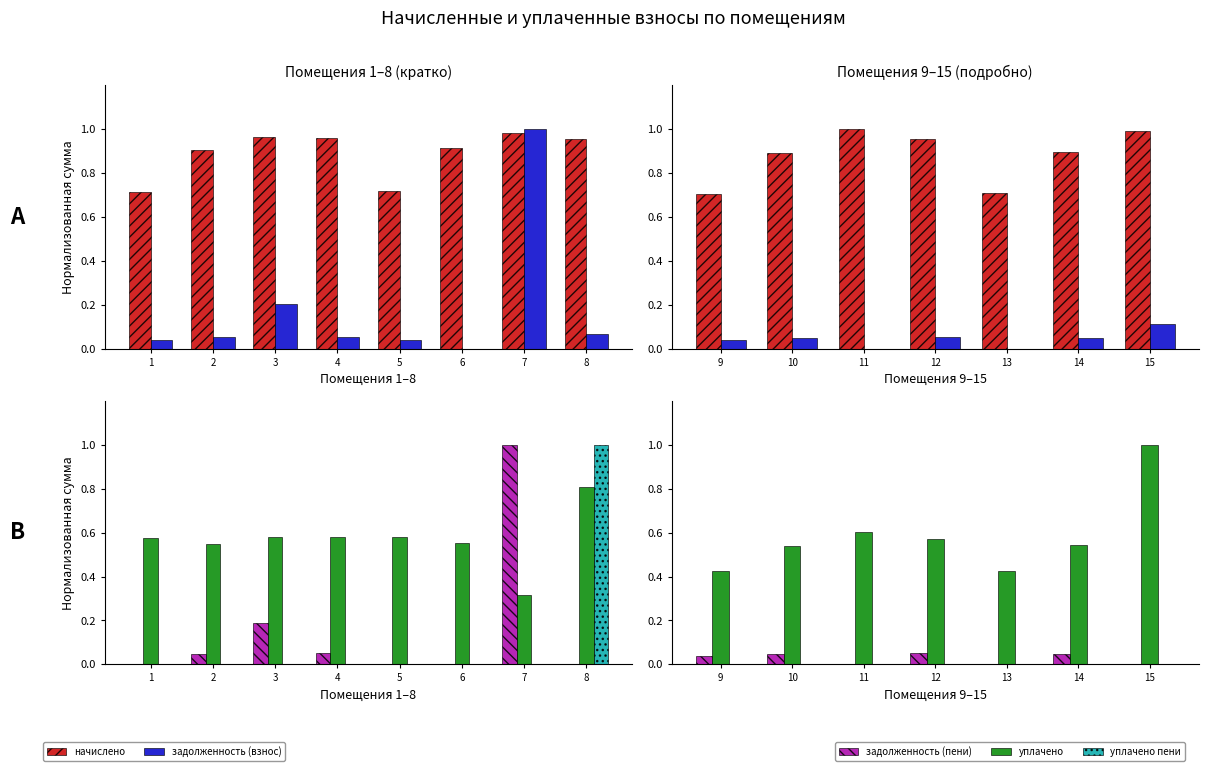

How many задолженность (взнос) values are between 0 and 1?

7